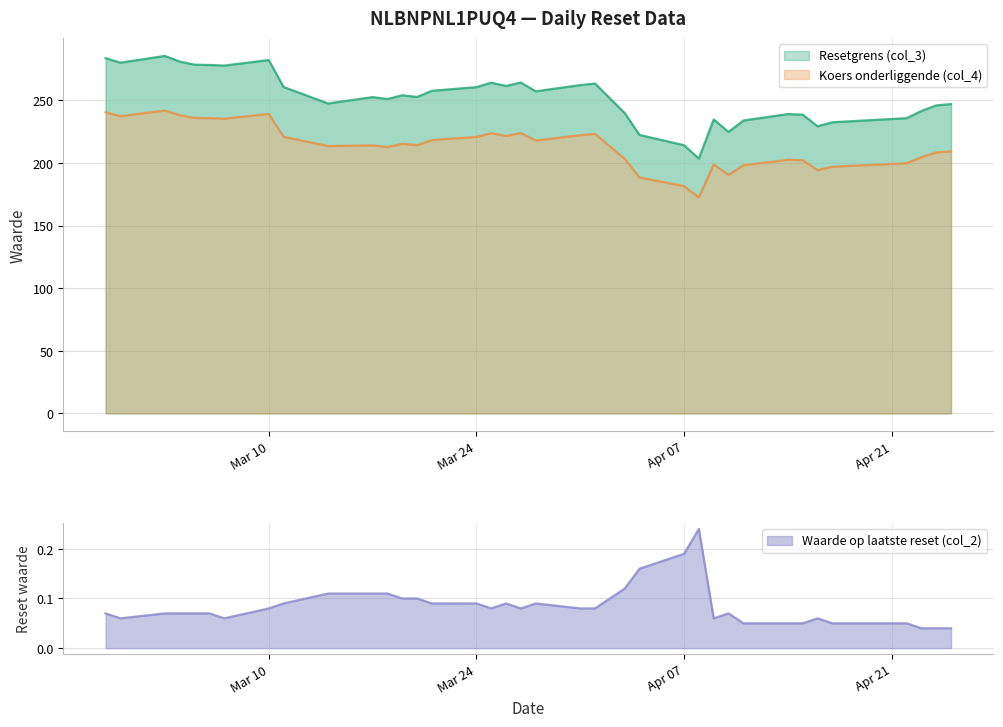

Is the value of Waarde op laatste reset (col_2) at 2025-04-22 greater than the value of Resetgrens (col_3) at 2025-04-15?

No